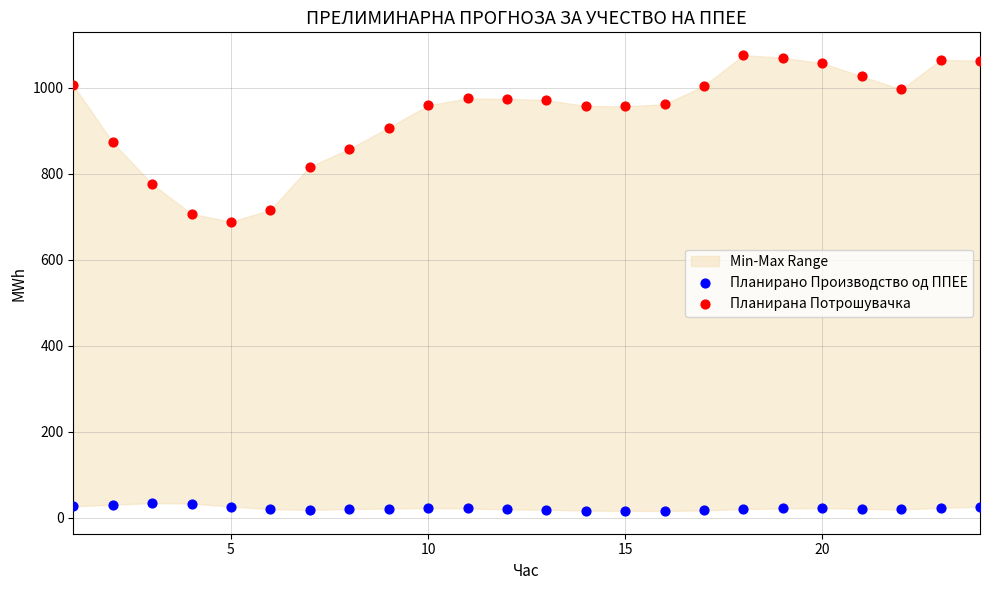

Which series has the largest Y range (max minus min)?

Планирана Потрошувачка